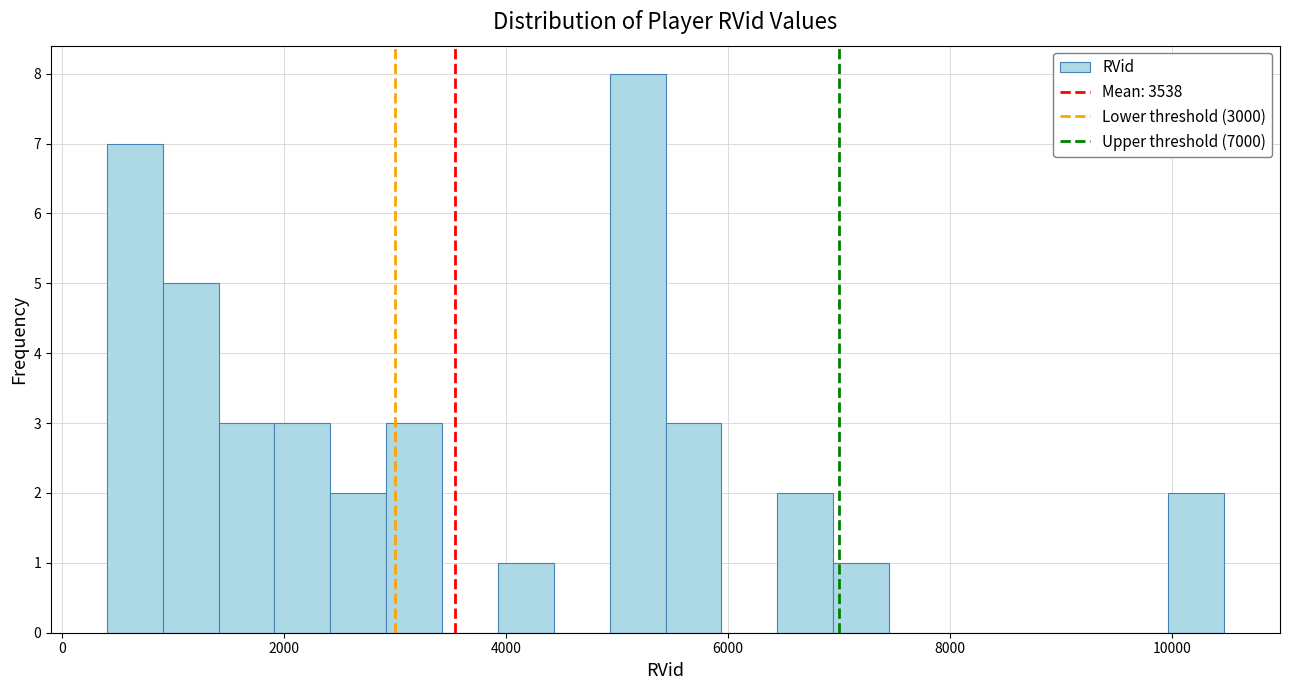

Read against the x-axis, roughly where is the centre of the tallest bar?

5200